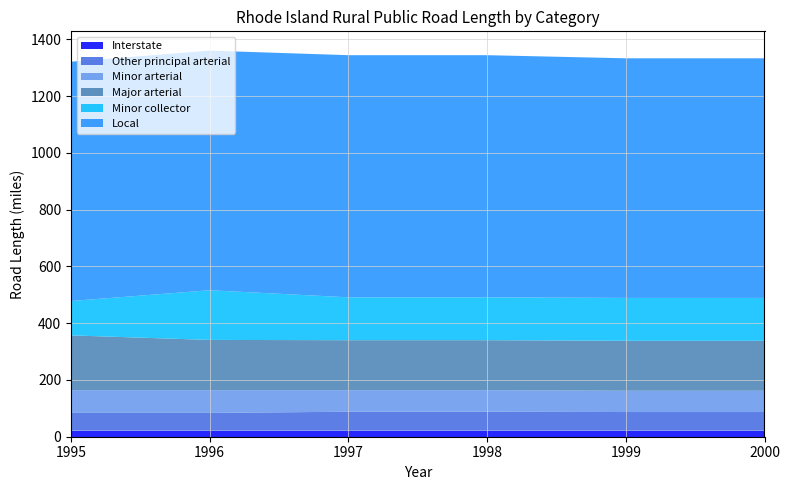

Reading left to right, extract all data points from this chart.

Interstate: 21	21	21	21	21	21
Other principal arterial: 63	63	67	67	66	66
Minor arterial: 80	80	76	76	75	75
Major arterial: 193	177	176	176	176	176
Minor collector: 121	175	151	151	151	151
Local: 843	844	853	853	844	844